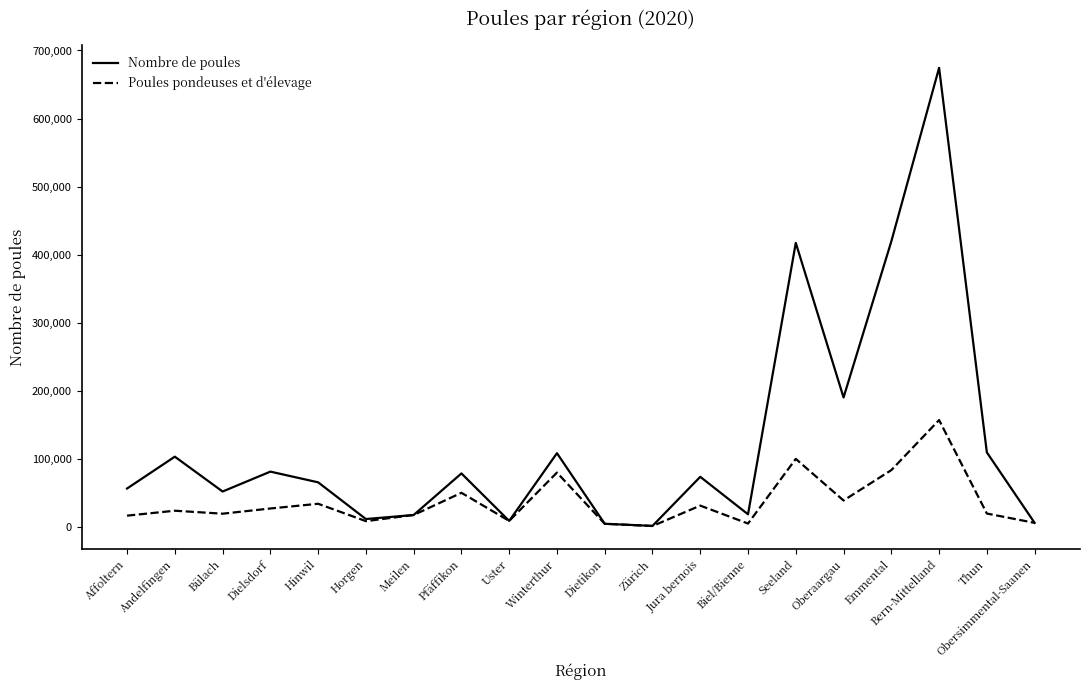

Is the value of Nombre de poules at Hinwil greater than the value of Poules pondeuses et d'élevage at Andelfingen?

Yes